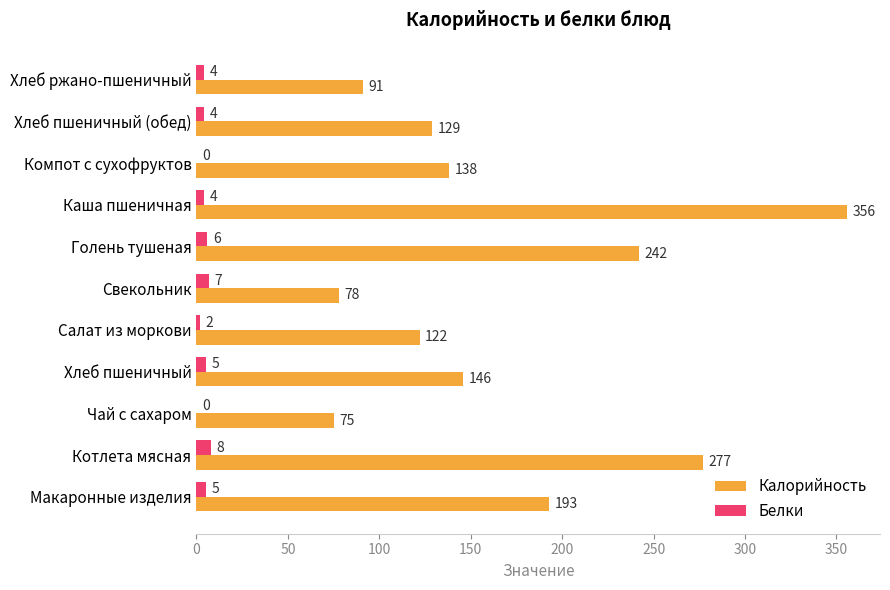

At which category does the chart reach its peak across all series?

Каша пшеничная